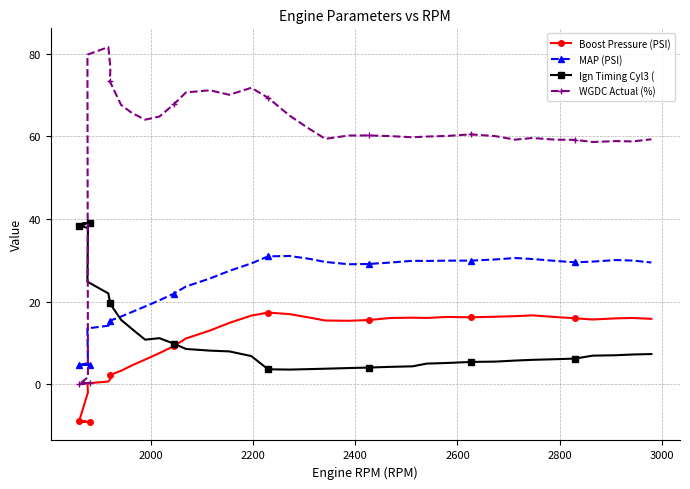

Which series has the largest total across all categories?

WGDC Actual (%)